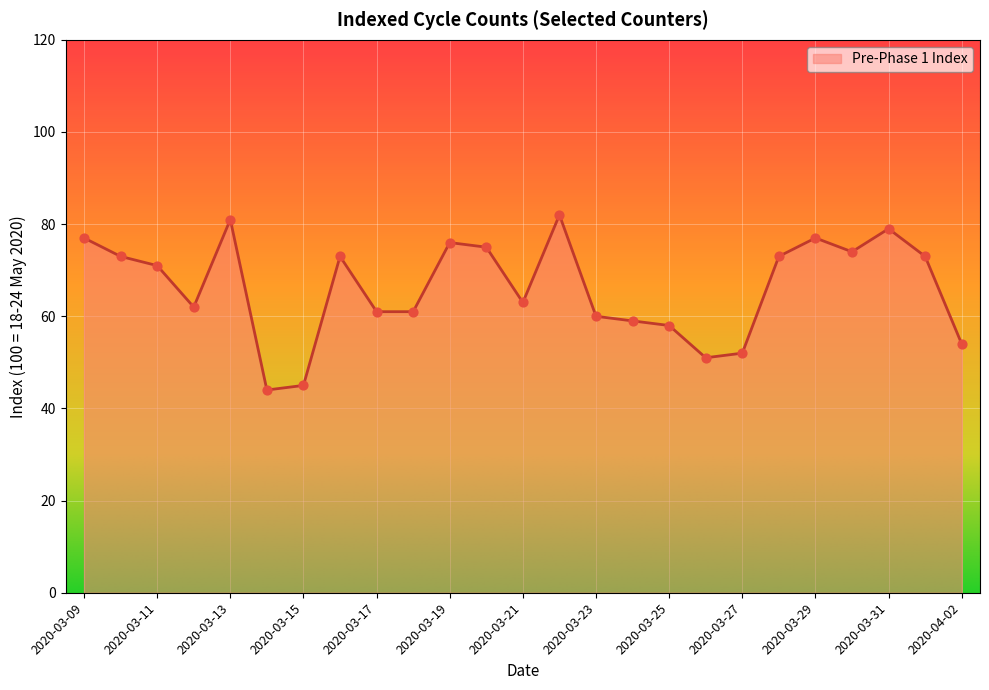

What is the maximum value shown in the chart?

82